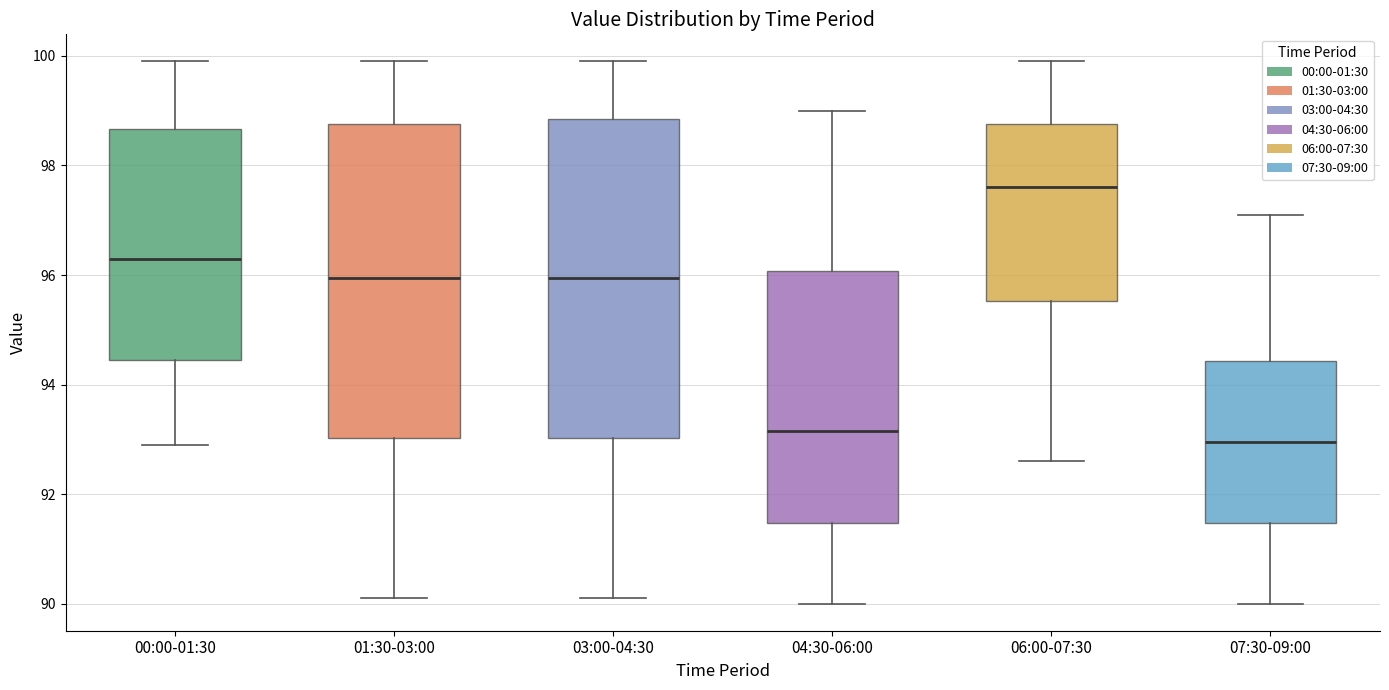

Reading left to right, read every box against the y-axis: the position of its median line, the range the box covers, and the ends of its whiskers. The values are not printed on the chart, so give them approximately, as read against the axis.

00:00-01:30: median 96.4, box 94.4 to 98.6, whiskers 93.0 to 100.0
01:30-03:00: median 96.0, box 93.0 to 98.8, whiskers 90.2 to 100.0
03:00-04:30: median 96.0, box 93.0 to 98.8, whiskers 90.2 to 100.0
04:30-06:00: median 93.2, box 91.4 to 96.0, whiskers 90.0 to 99.0
06:00-07:30: median 97.6, box 95.6 to 98.8, whiskers 92.6 to 100.0
07:30-09:00: median 93.0, box 91.4 to 94.4, whiskers 90.0 to 97.2